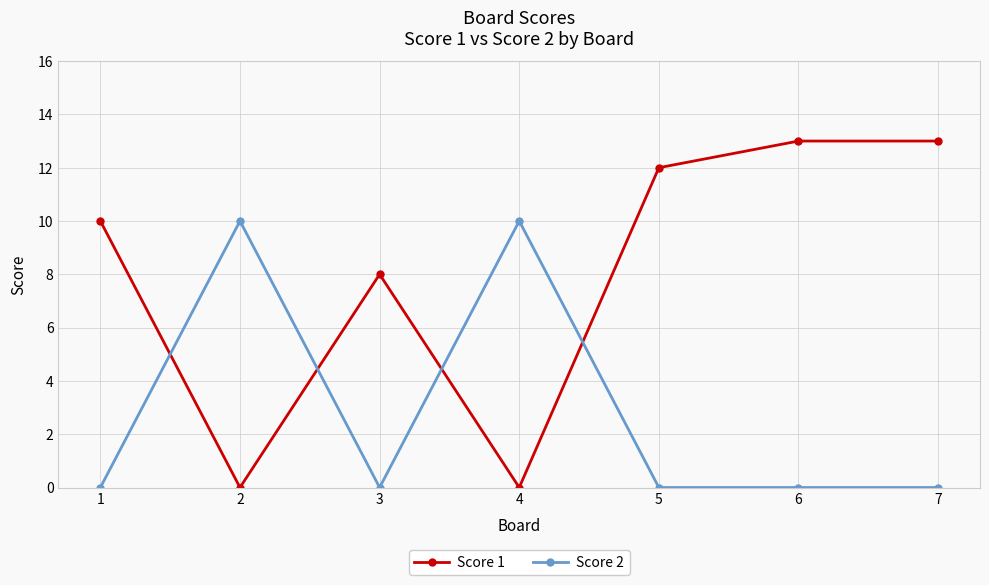

Reading left to right, transcribe all the data shown in this chart.

Score 1: 10	0	8	0	12	13	13
Score 2: 0	10	0	10	0	0	0